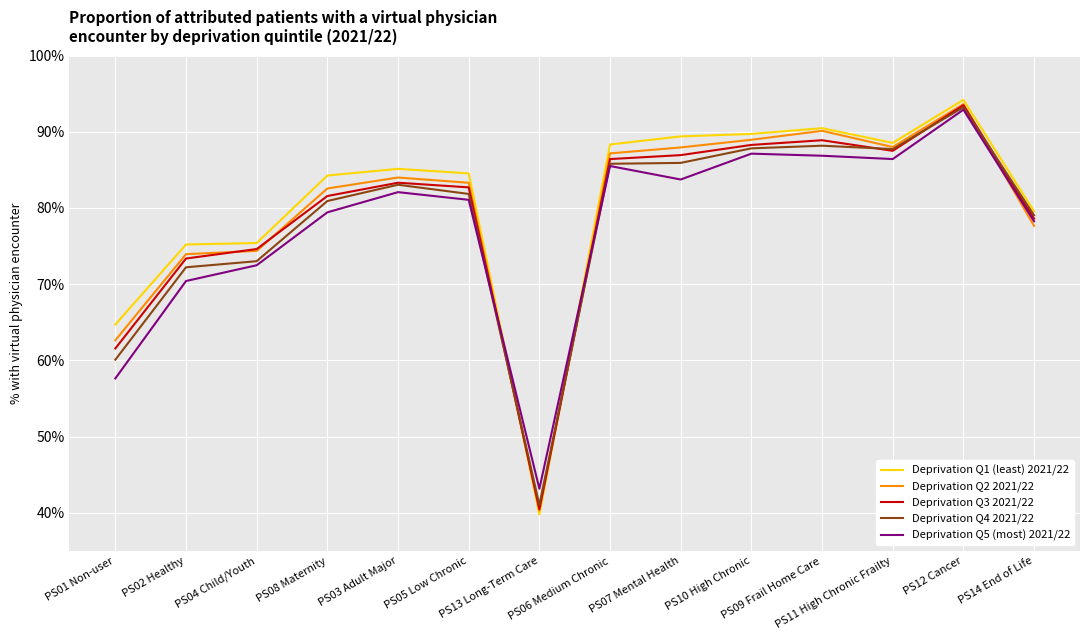

How many values in the Deprivation Q2 2021/22 series exceed 84?

7